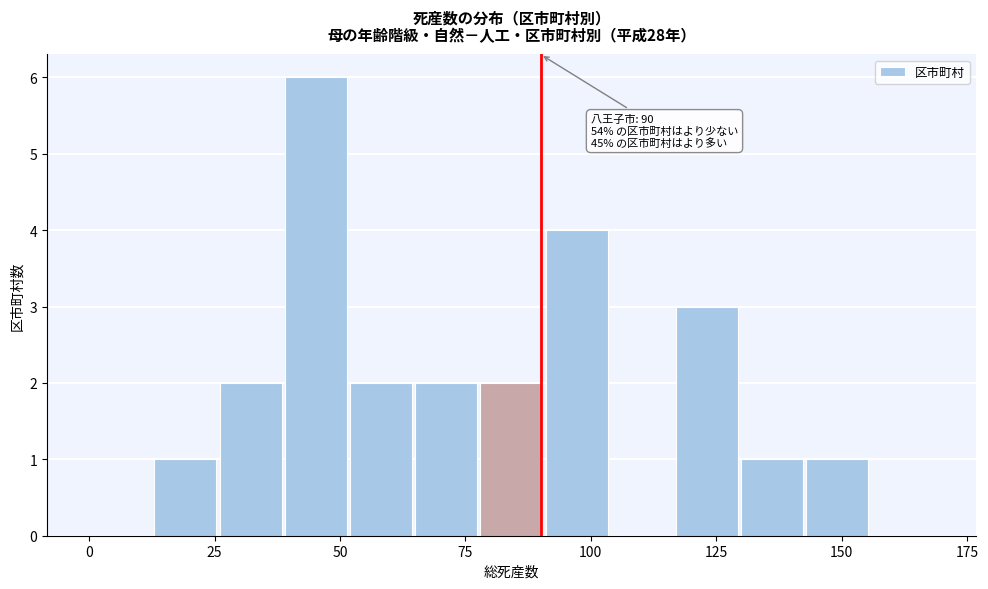

Around what value on the x-axis is the tallest bar? Give the approximate position of its centre, as read against the axis.

45